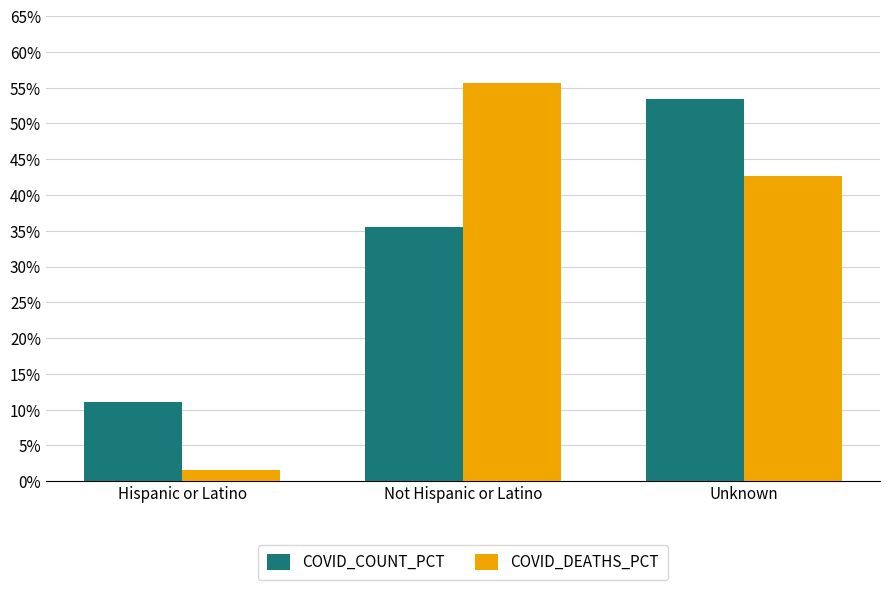

What is the difference between the highest and lowest values at Not Hispanic or Latino?

20.2